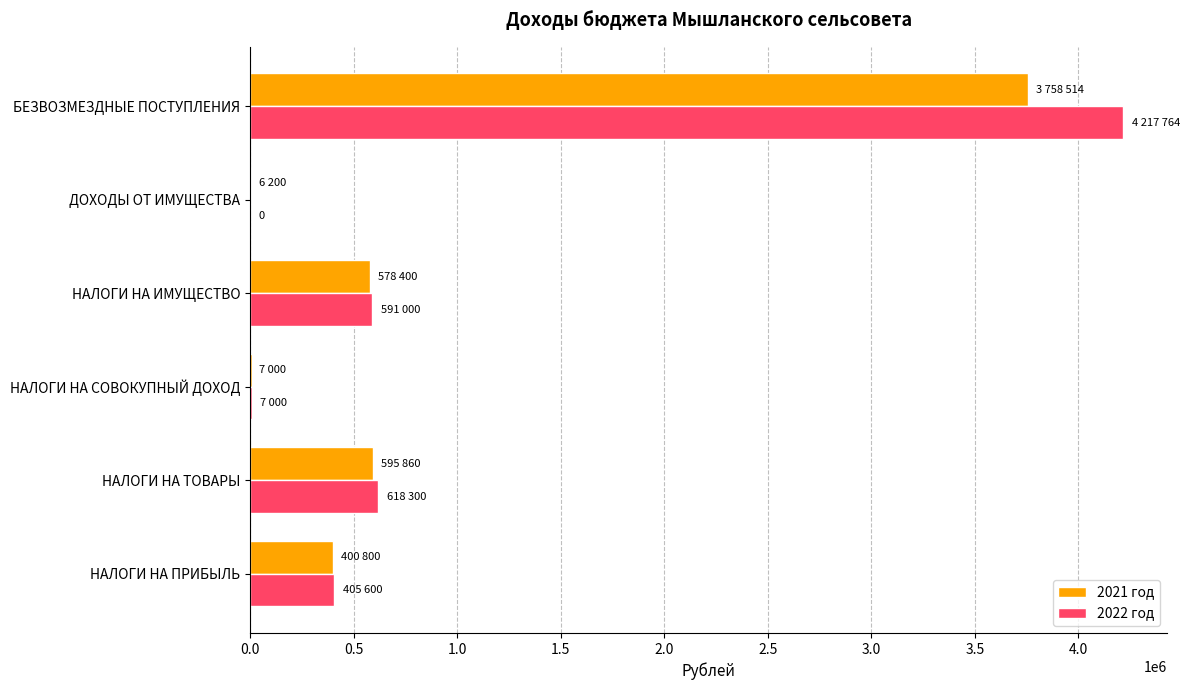

What is the maximum value shown in the chart?

4217764